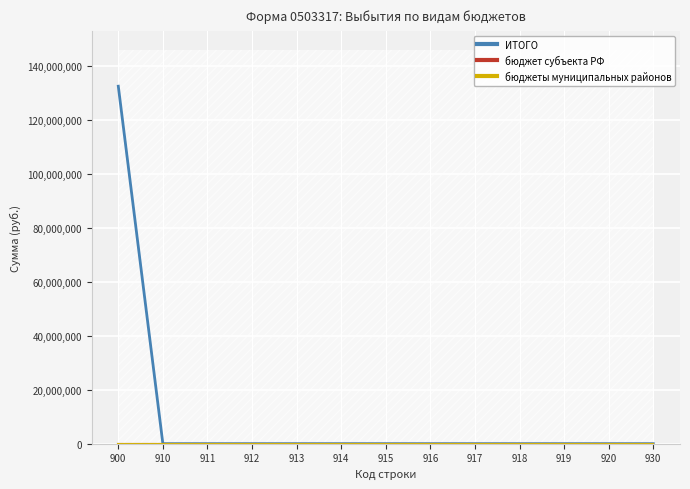

True or false: ИТОГО and бюджеты муниципальных районов cross at least once.

False